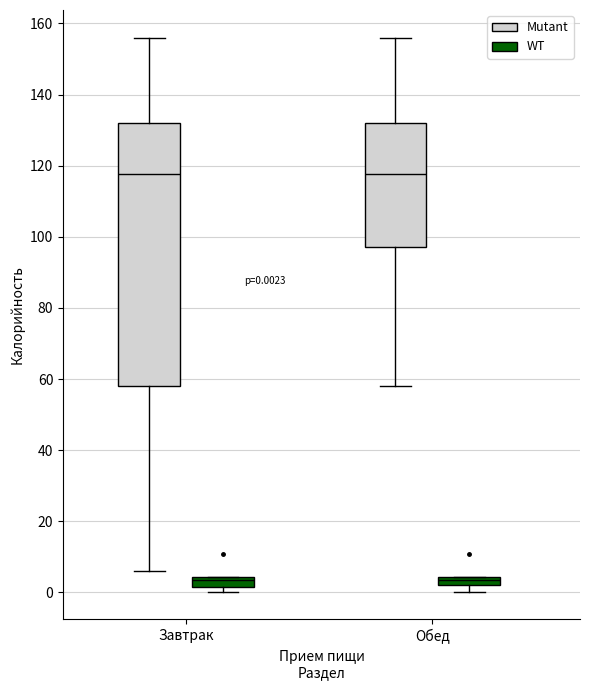

Which box is the tallest, from its lower edge to its upper edge?

Завтрак (Mutant)